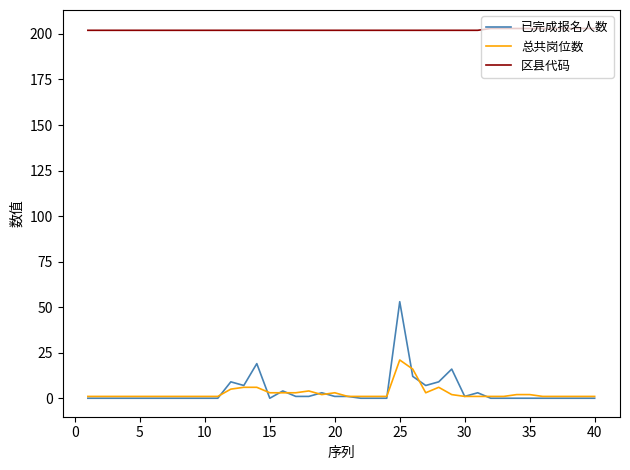

At how many categories does at least one series exceed 33?

40